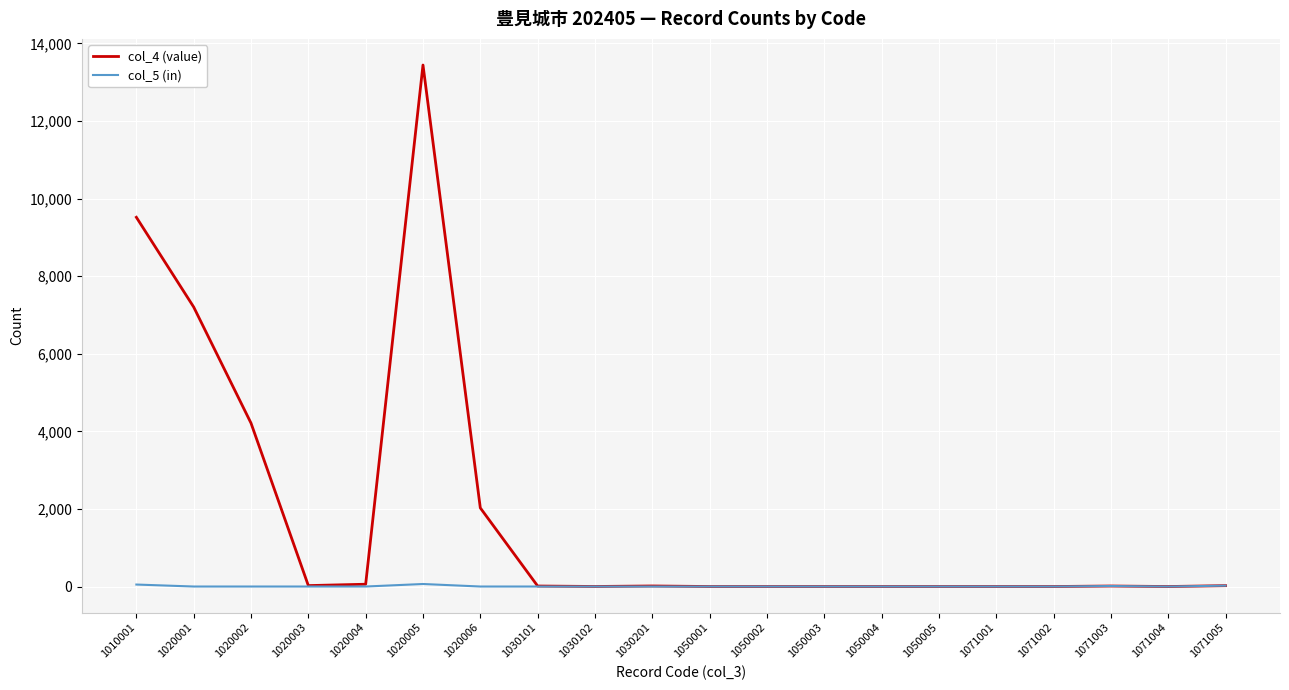

What is the sum of the col_4 (value) values at 1030101 and 1020003?

37